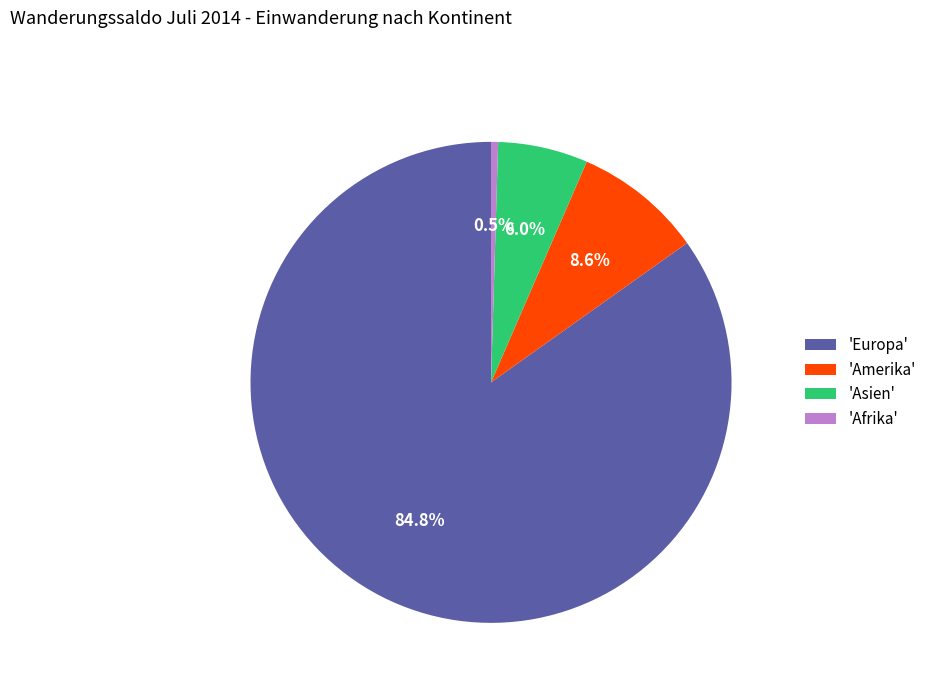

Rank the categories by value from highest to lowest.

'Europa', 'Amerika', 'Asien', 'Afrika'